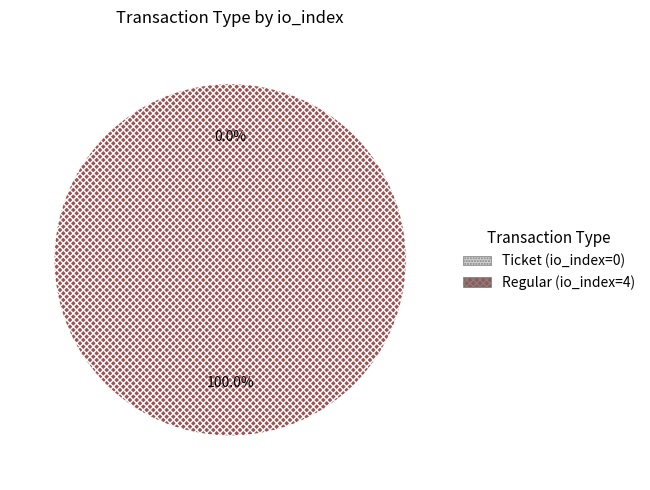

How many segments does this pie chart have?

2